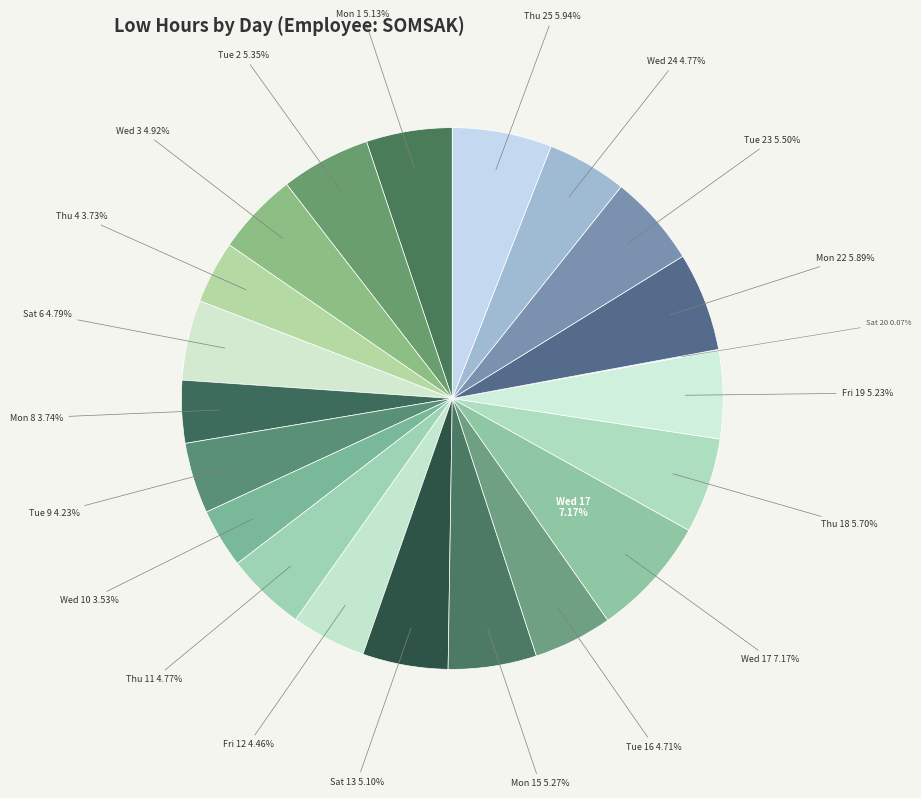

Which slice is the largest?

Wed 17